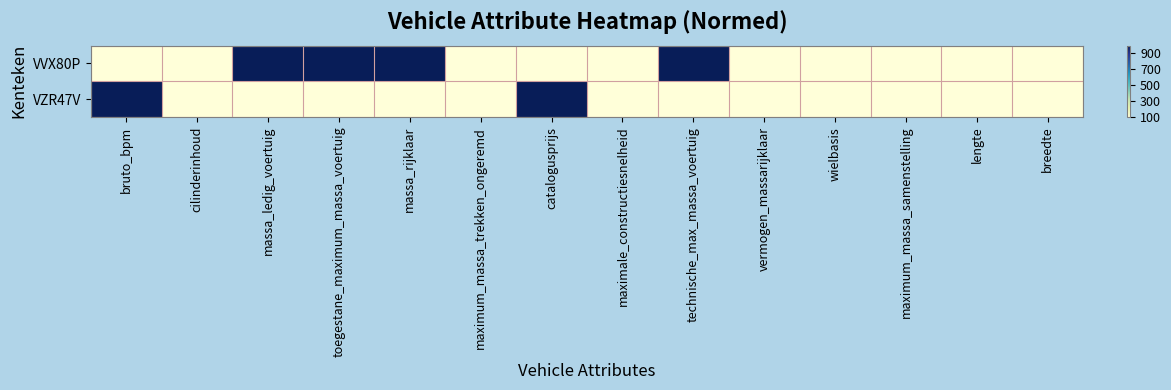

How many data points does each series have?

14